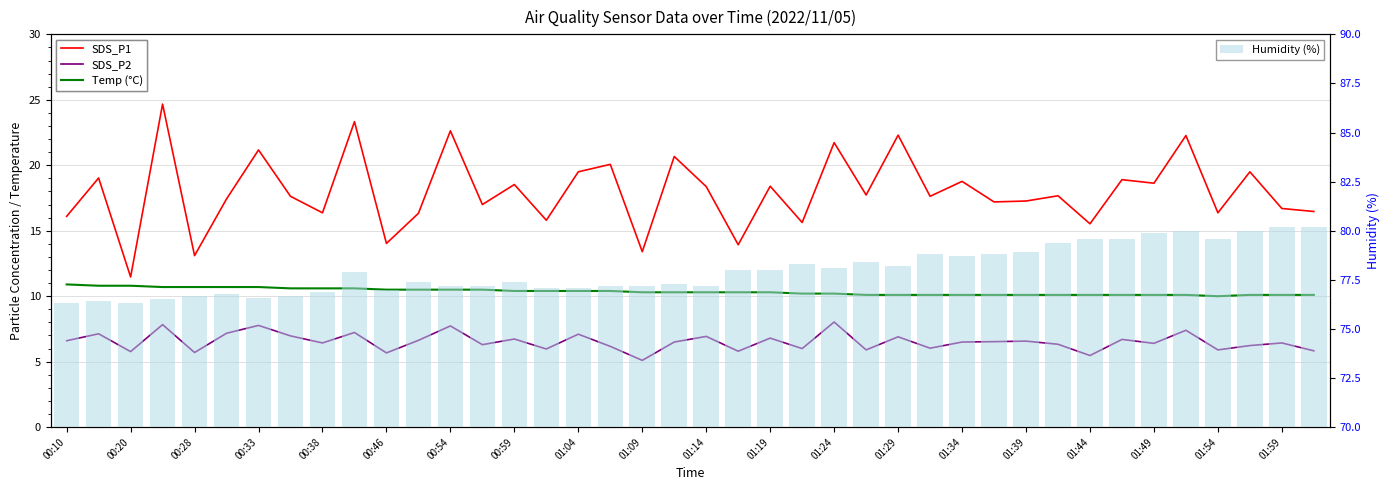

What is the difference between the second highest and minimum values in the SDS_P1 series?

11.9